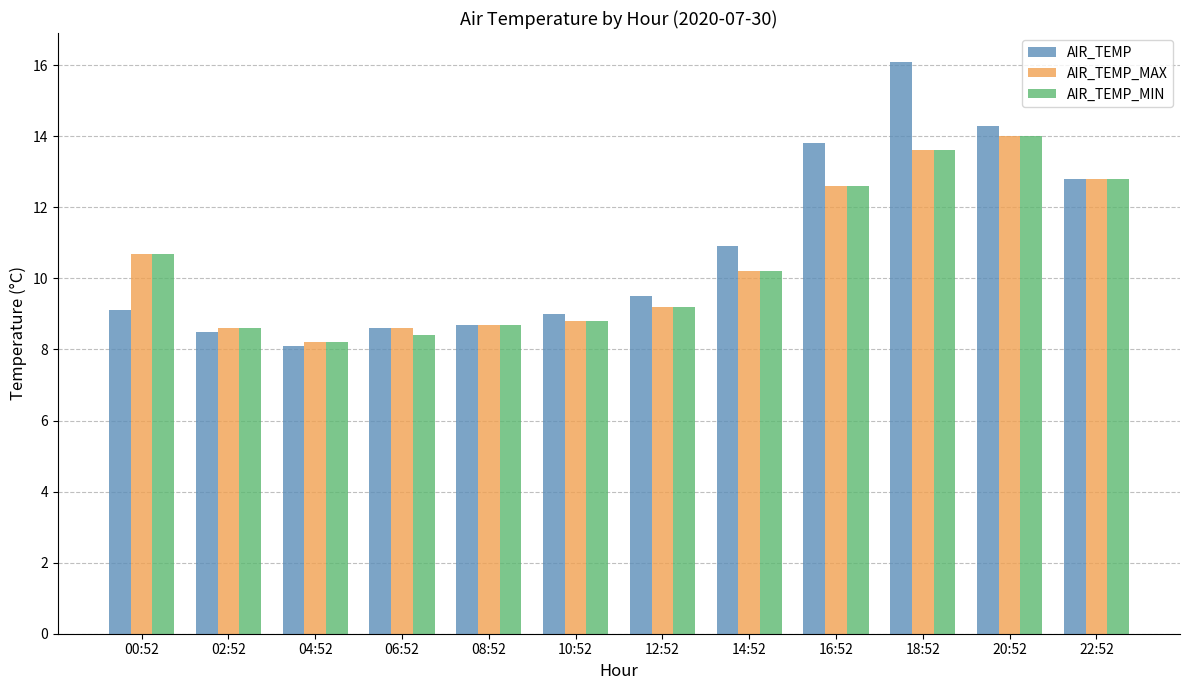

What is the label of the 4th bar from the left?

06:52